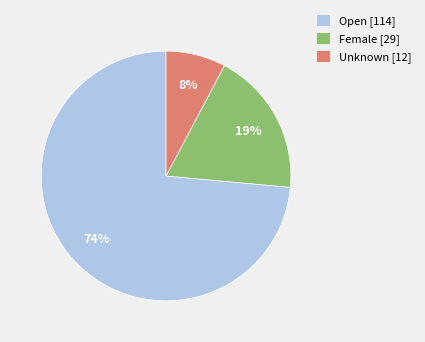

To the nearest percent, what portion does Female represent?

19%